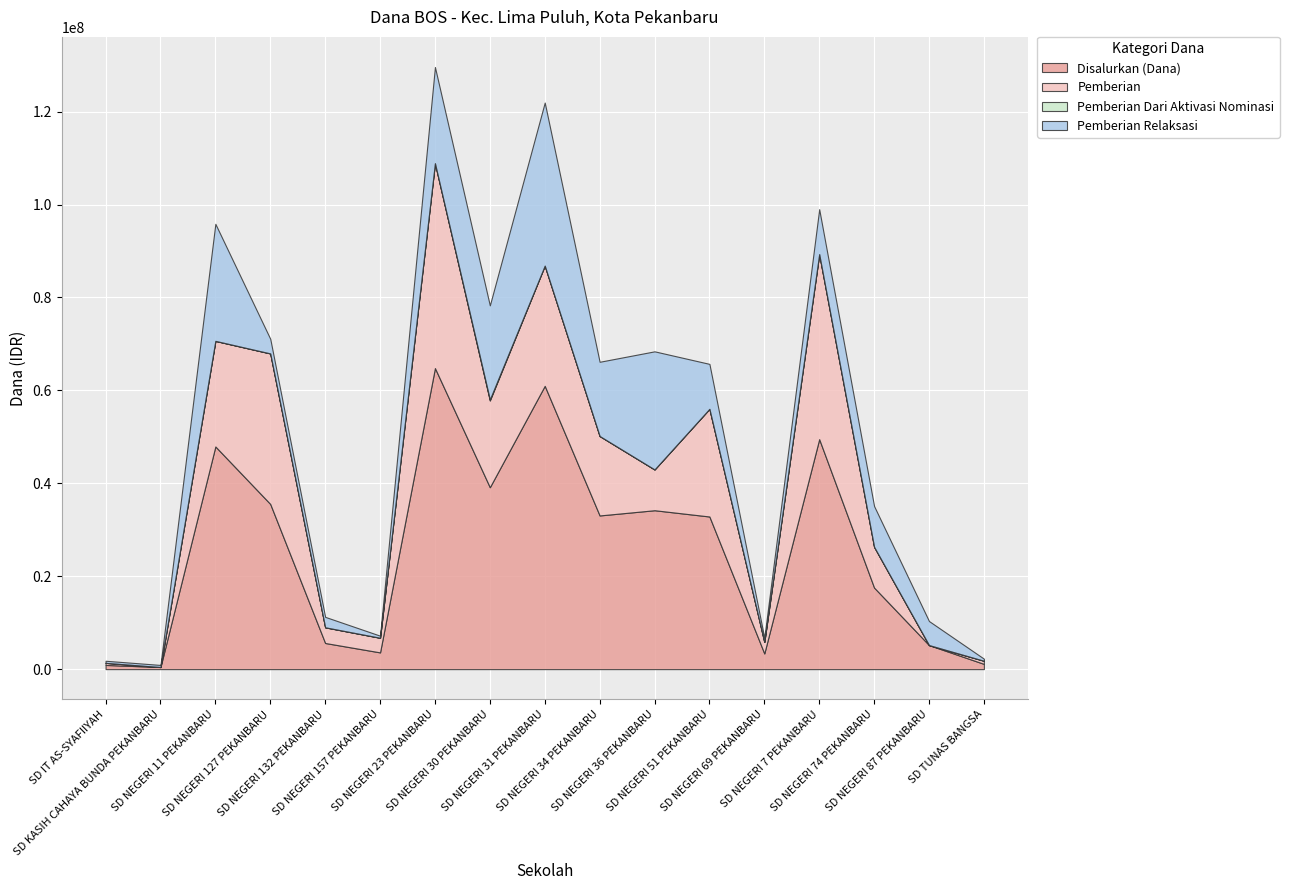

How many data points in Pemberian are less than 8775000?

7